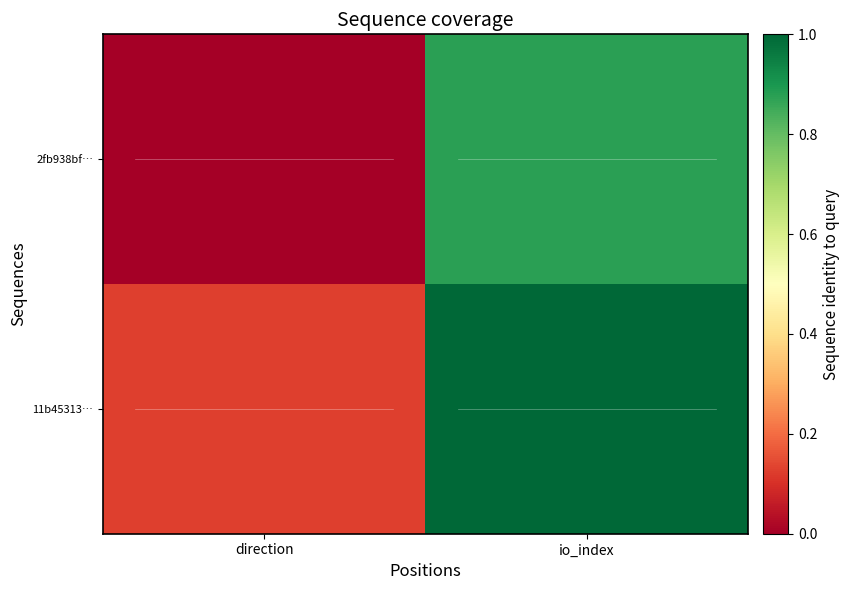

Reading left to right, extract all data points from this chart.

2fb938bf…: direction=-1	io_index=13
11b45313…: direction=1	io_index=15